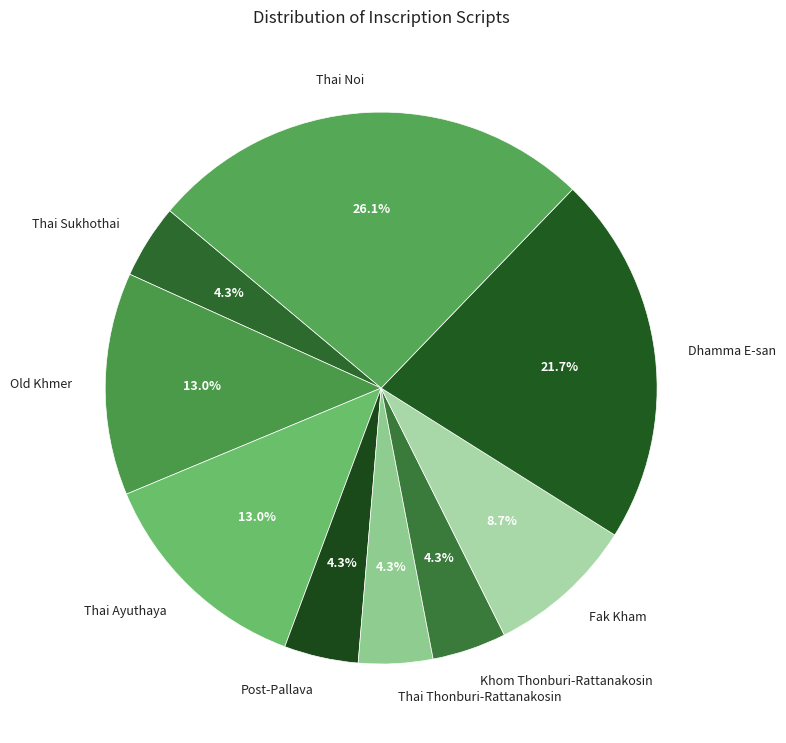

How many slices are in this pie chart?

9